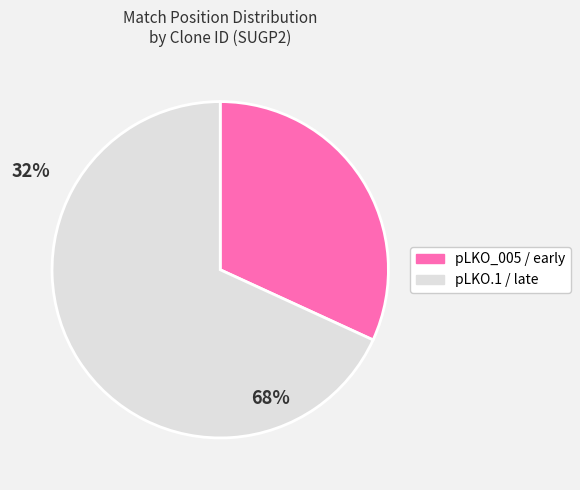

Is there any slice that represents more than half of the pie?

Yes